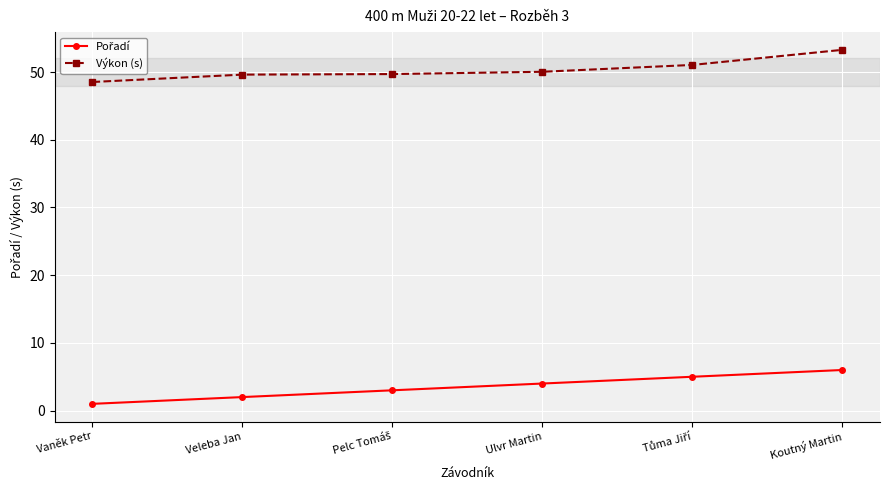

Which series has the largest total across all categories?

Výkon (s)